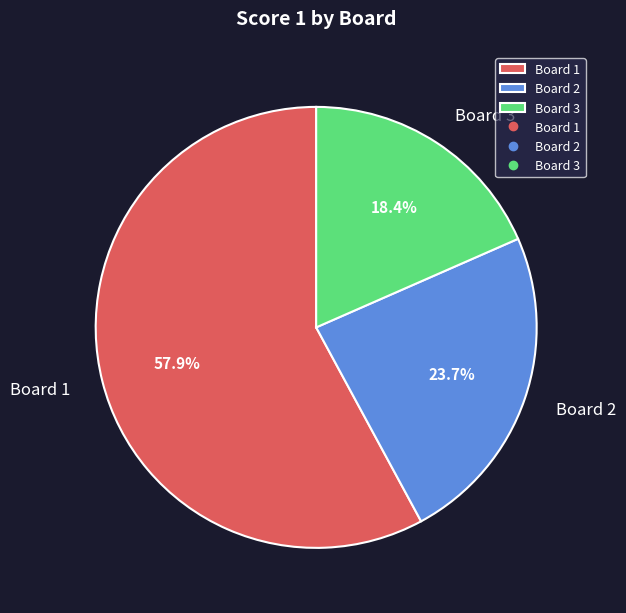

Which category has the smallest portion of the pie?

Board 3